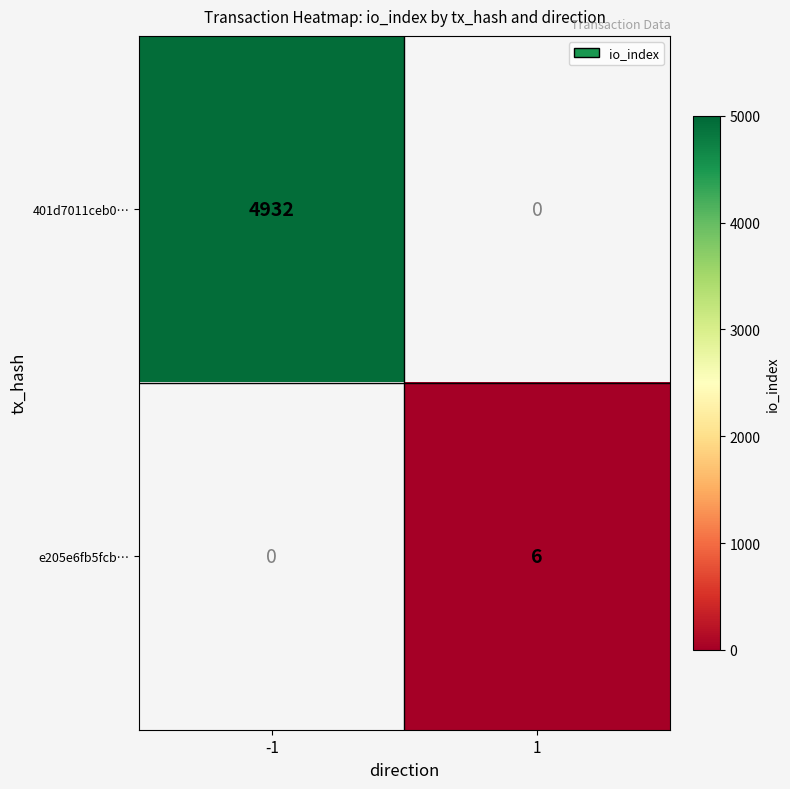

How many data points does each series have?

2